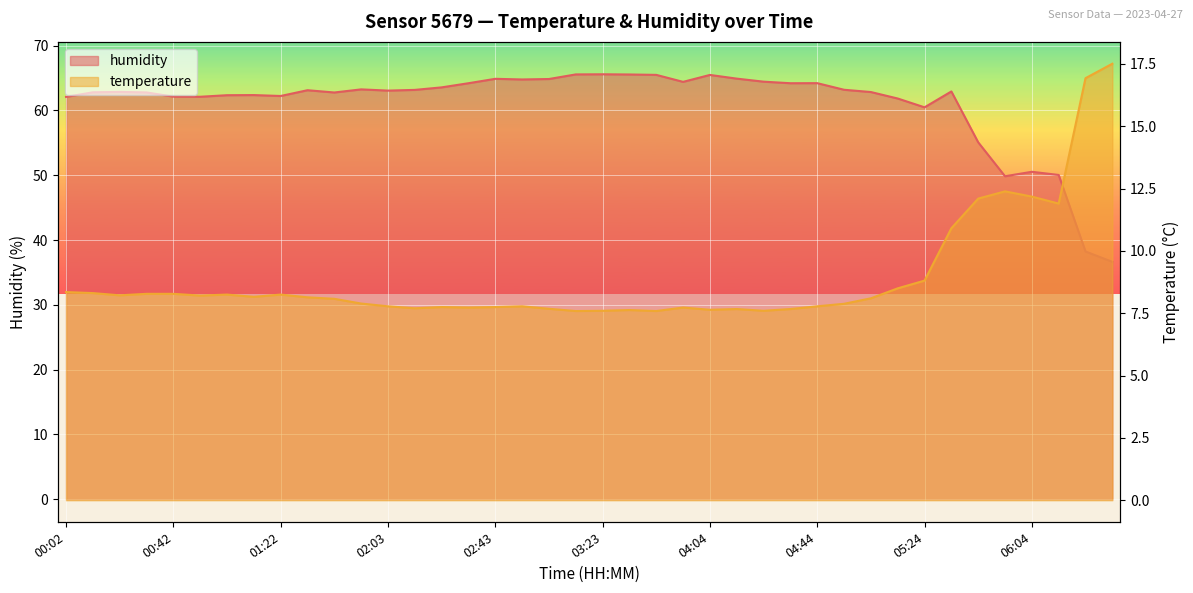

What is the sum of all humidity values?

2441.2